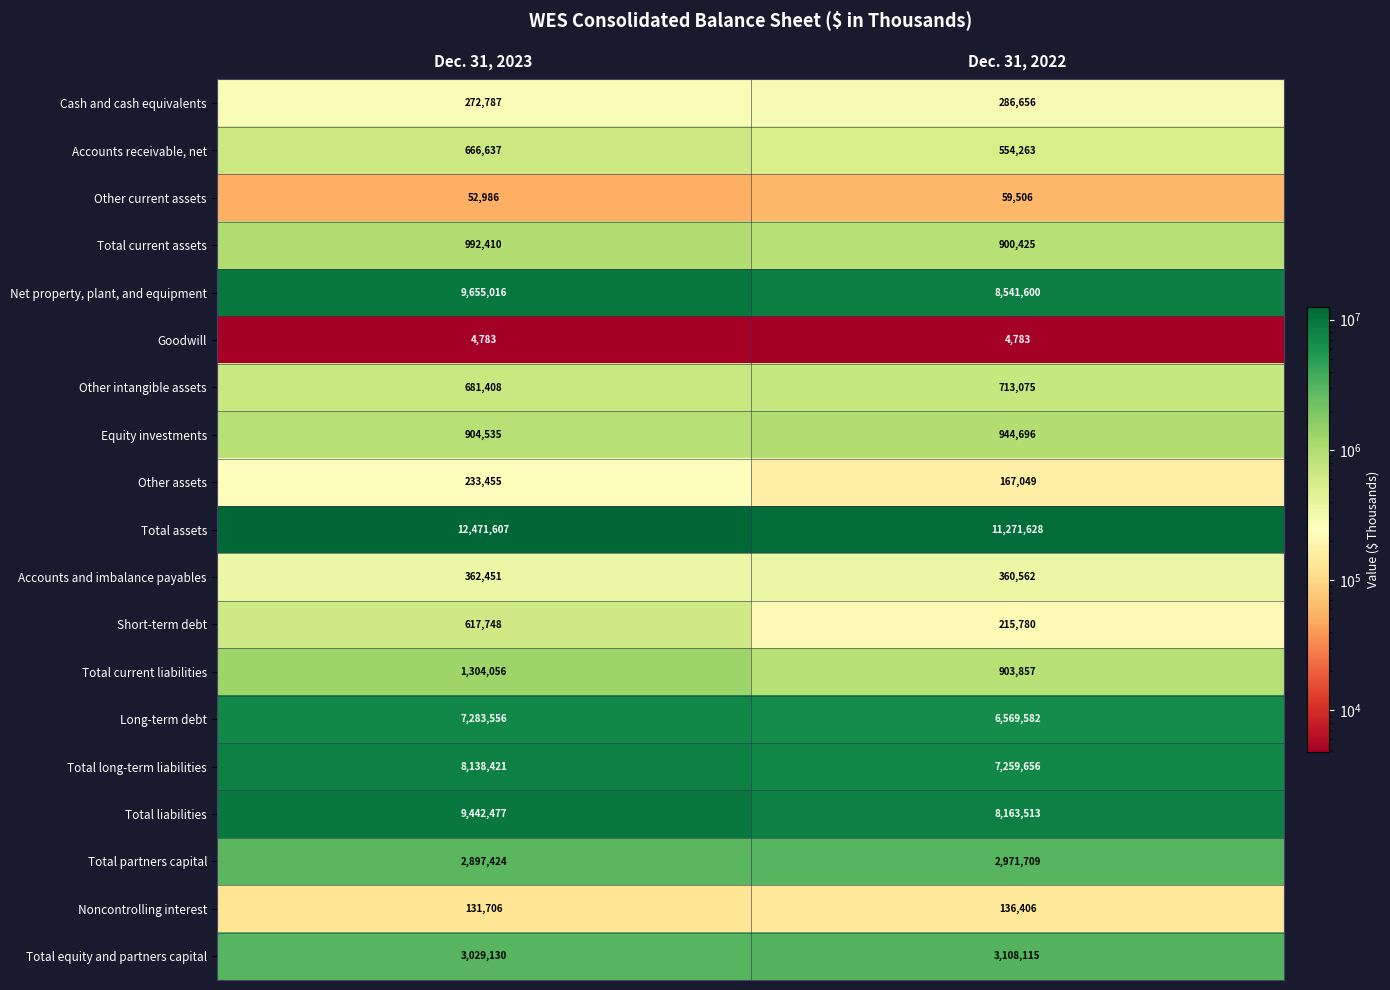

True or false: Total current assets has a value of 992410 at Dec. 31, 2023.

True